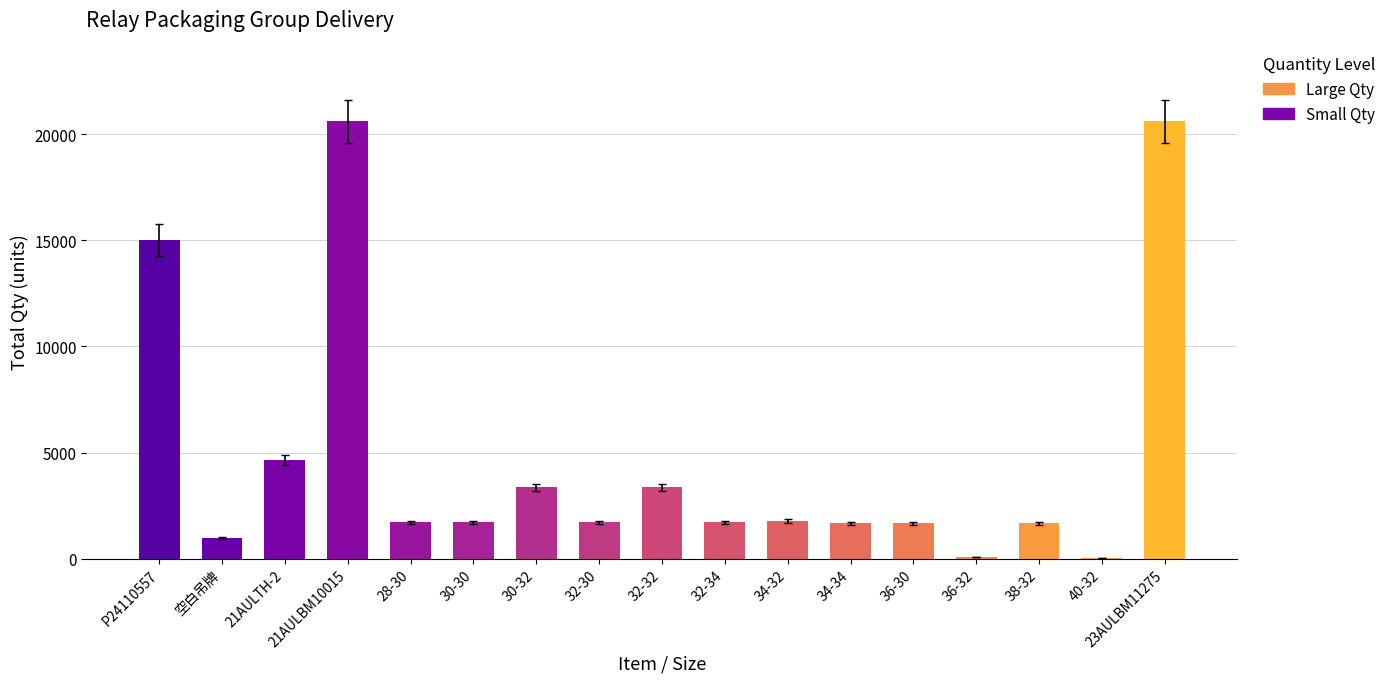

Where is the data nearest to the value 10319?

P24110557